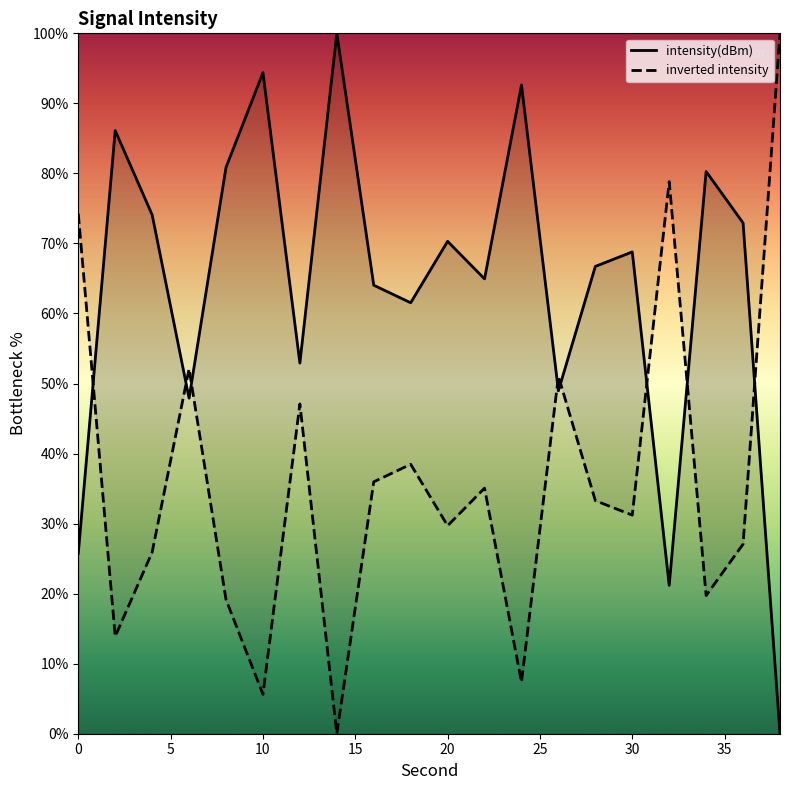

The inverted intensity series shows 124.4 at 0. True or false?

False